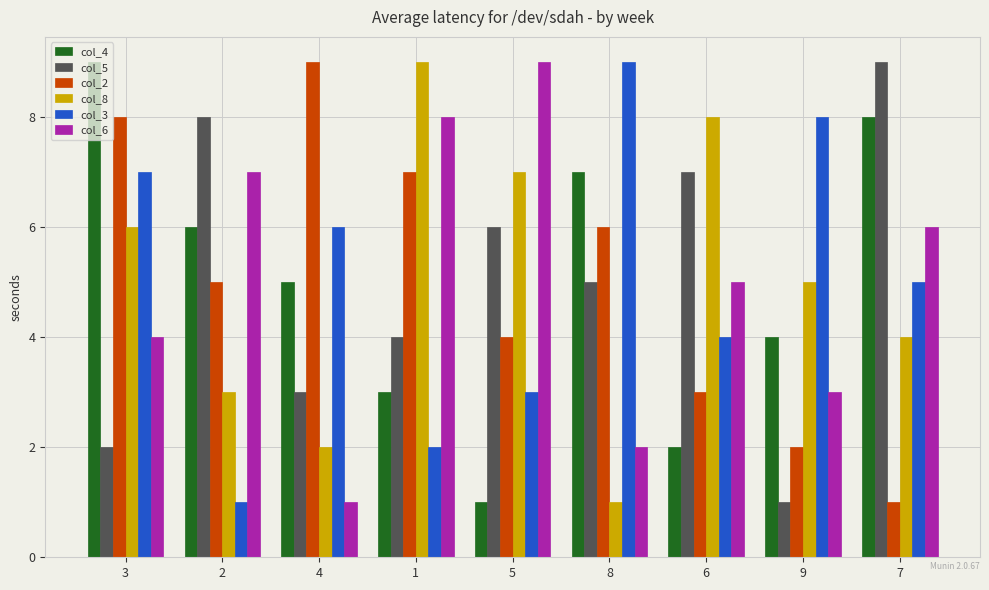

What are all the series names shown in the legend?

col_4, col_5, col_2, col_8, col_3, col_6